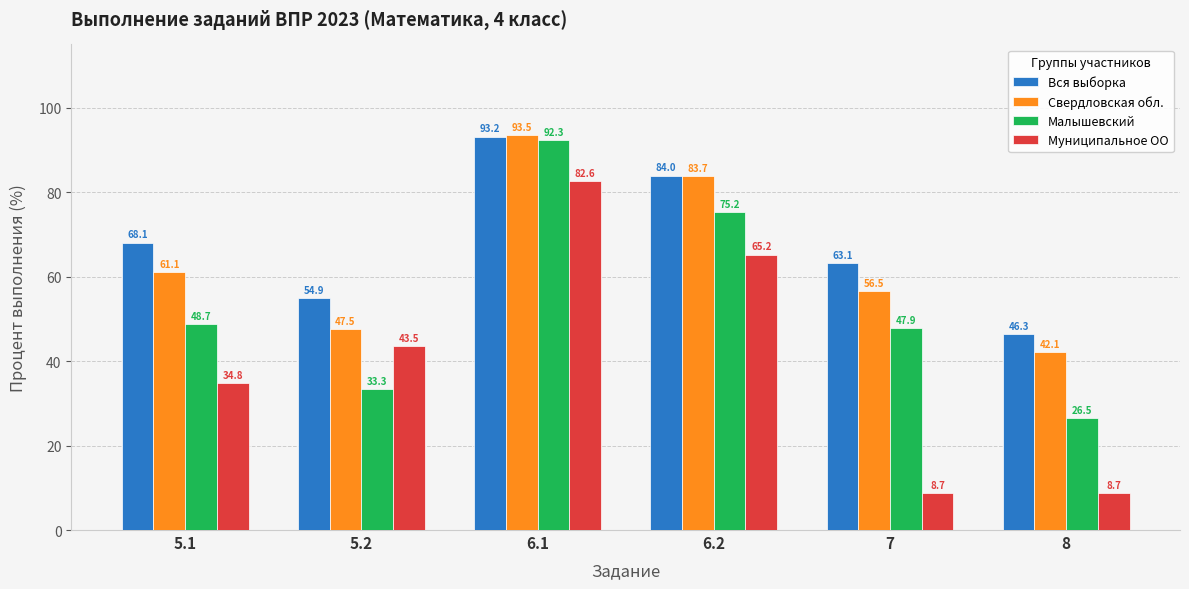

At which label does Свердловская обл. reach its minimum?

8